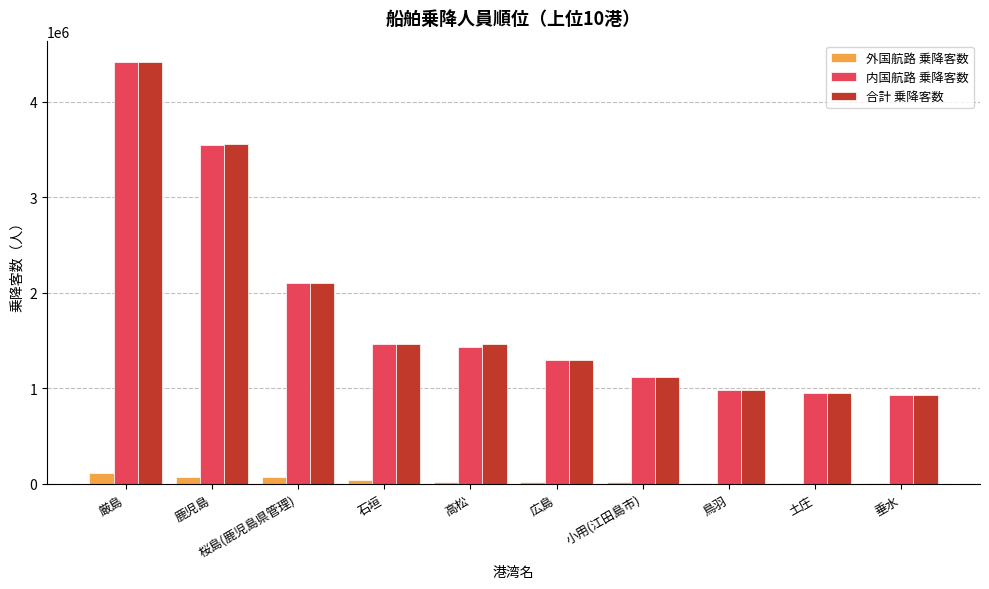

What is the total value across all series at 小用(江田島市)?

2256678